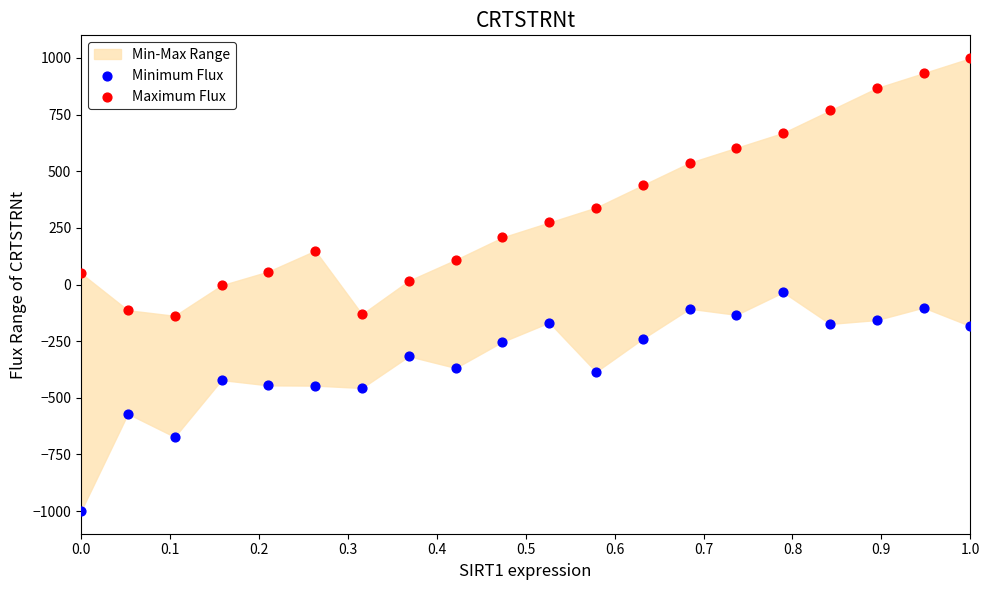

Across all data points, what is the range of Y values (max minus min)?

1998.9